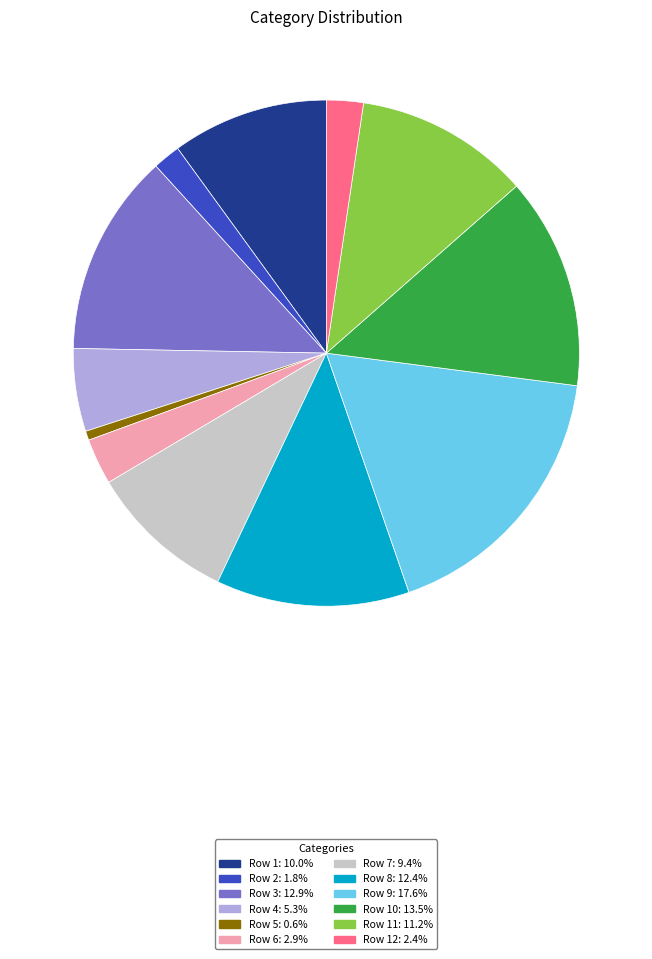

Is there a majority slice in this chart?

No